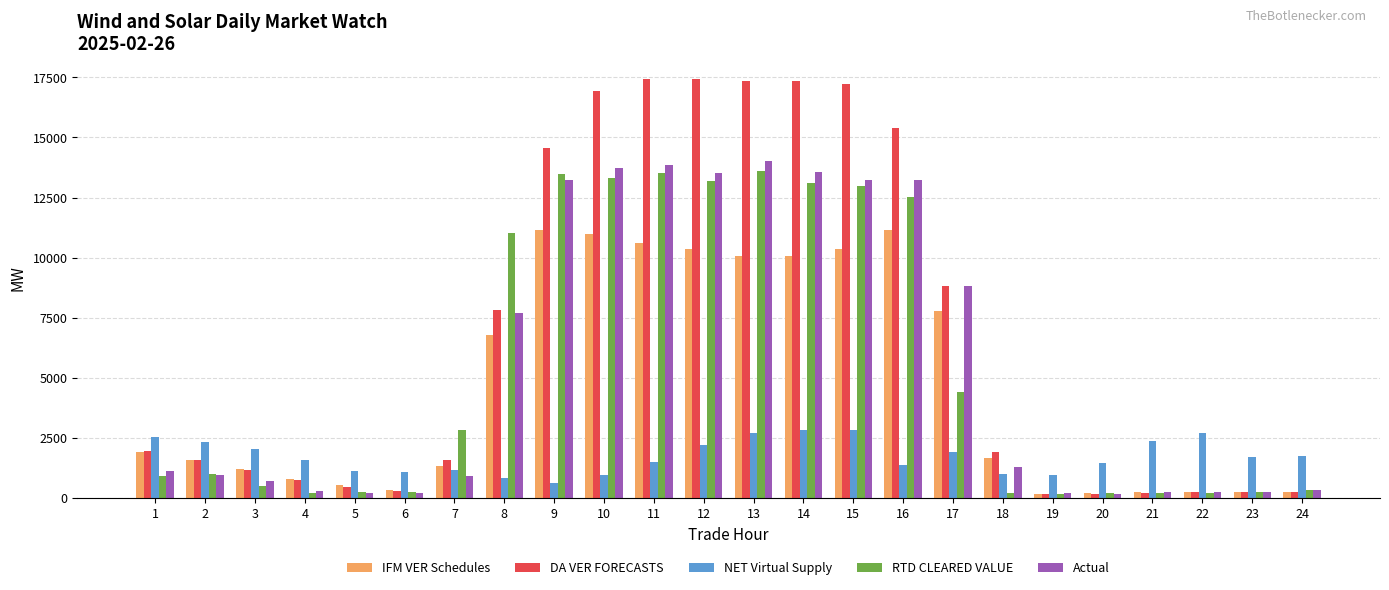

The value of RTD CLEARED VALUE at 19 is 152.4. True or false?

True